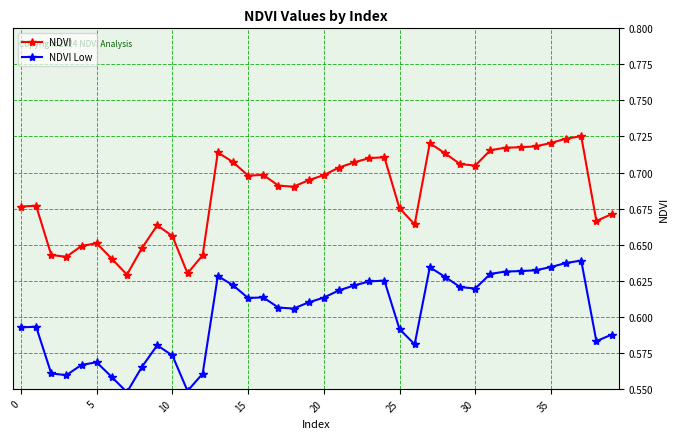

How many NDVI Low values are between 0 and 1?

40